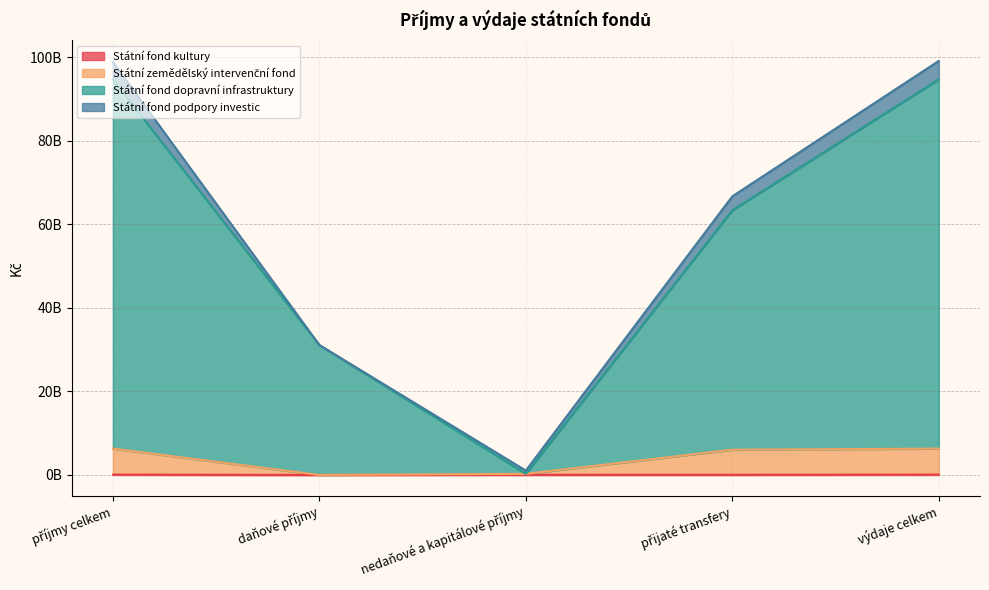

True or false: Státní fond dopravní infrastruktury and Státní zemědělský intervenční fond cross at least once.

False